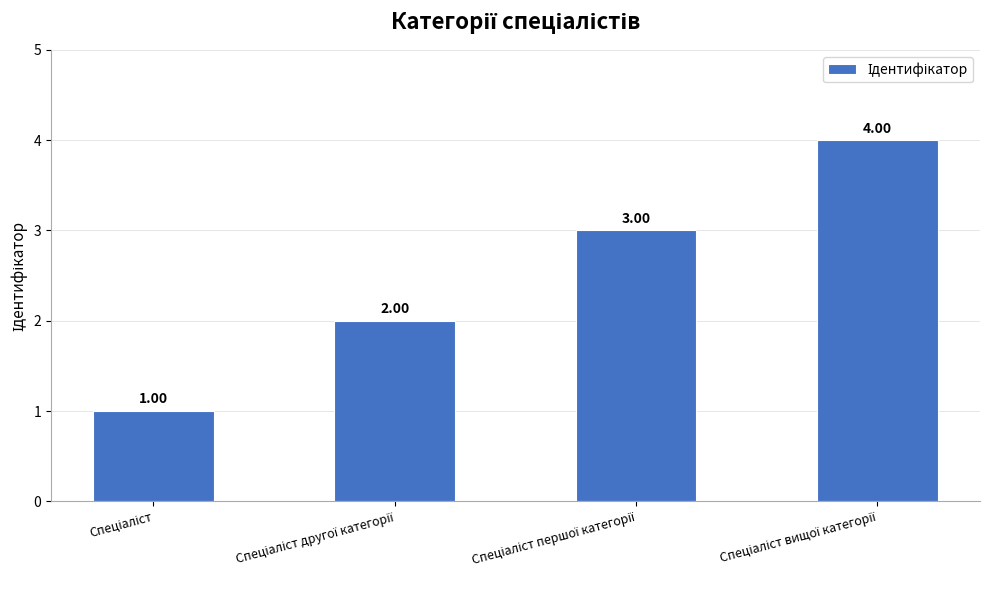

What is the difference between the maximum and minimum values?

3